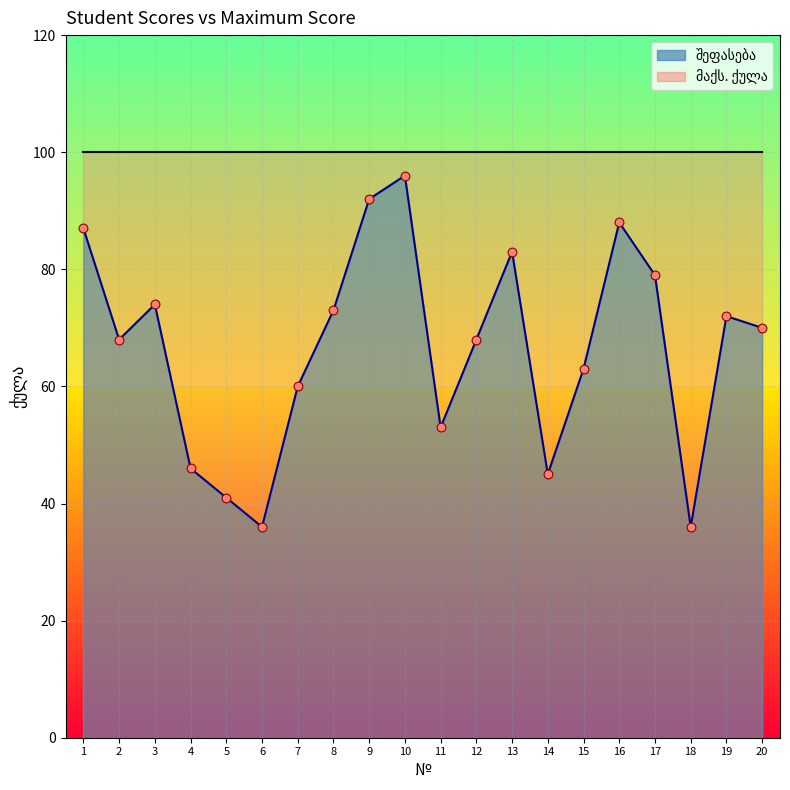

Which has a higher value, 16 or 9?

9